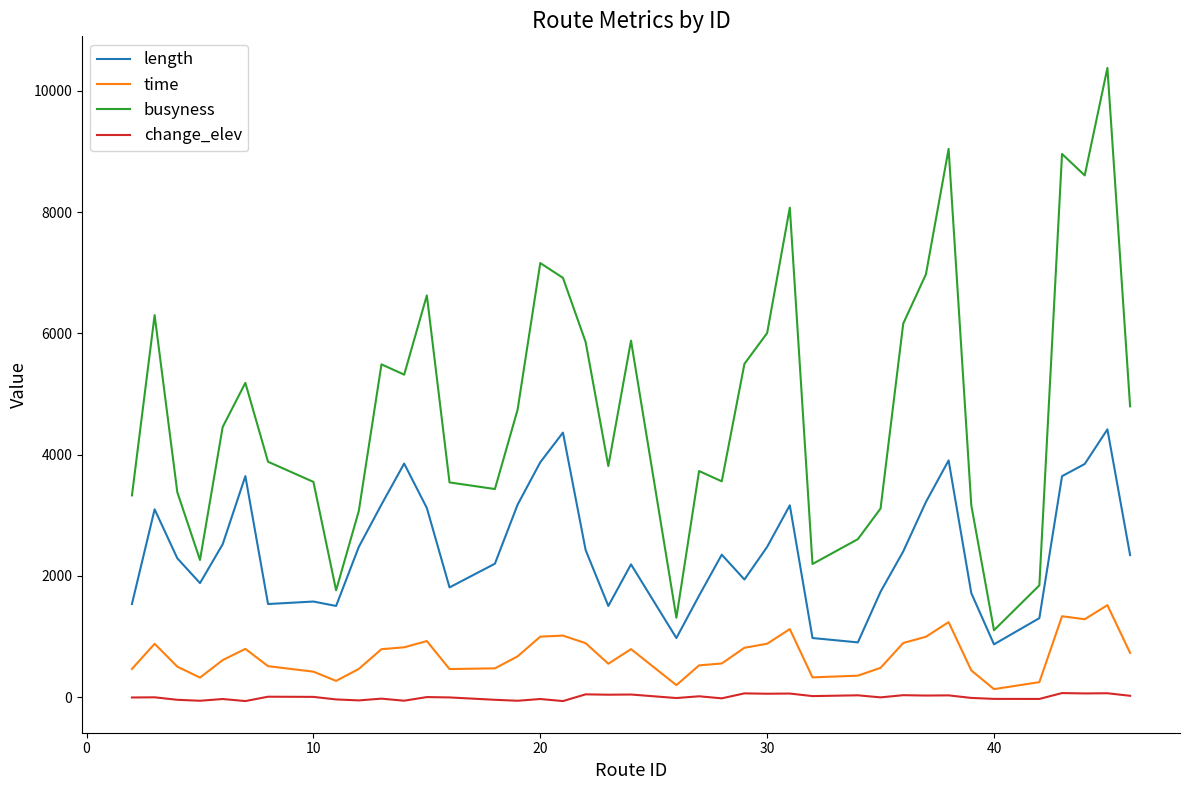

True or false: busyness and time cross at least once.

False